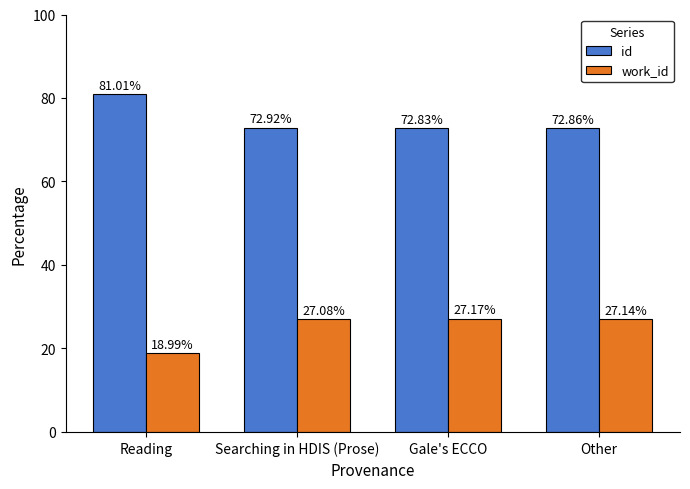

What is the maximum value for id?

81.0